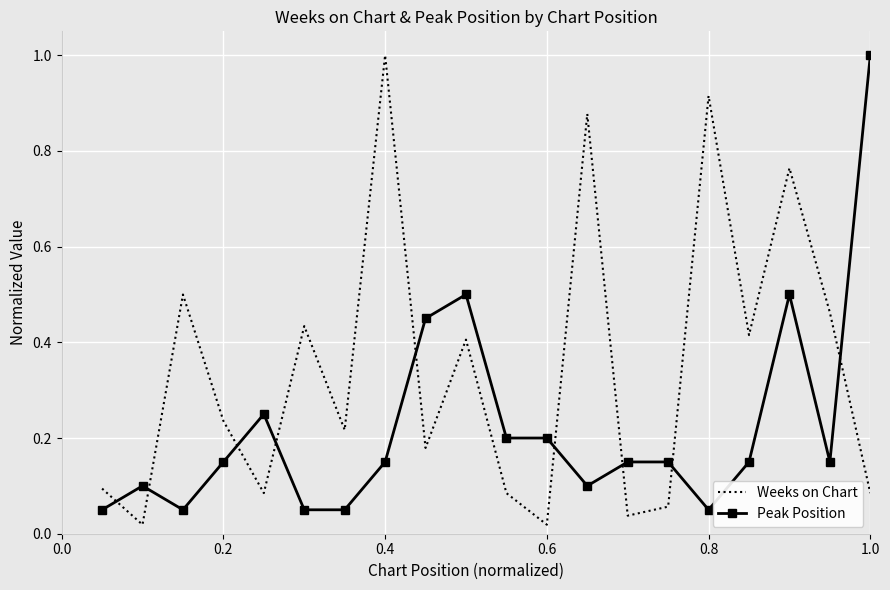

What is the sum of all Peak Position values?

4.5